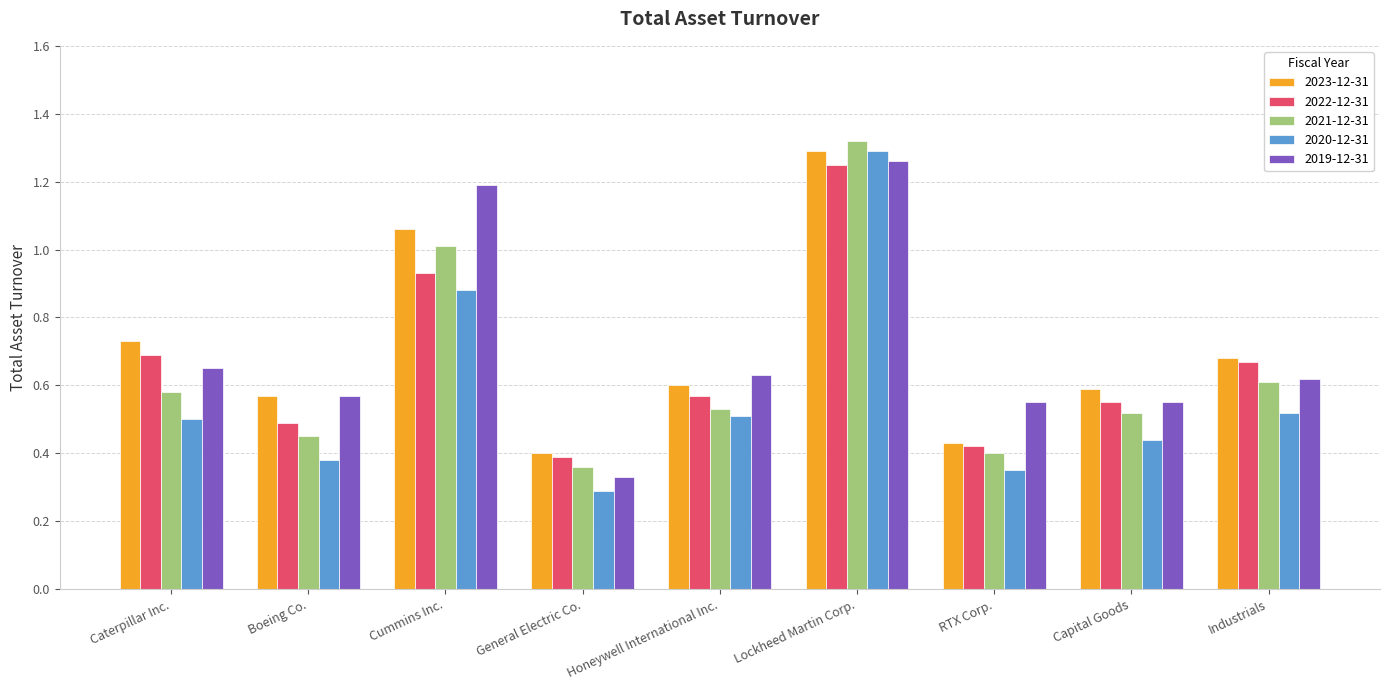

The 2020-12-31 series shows 0.6 at Boeing Co.. True or false?

False